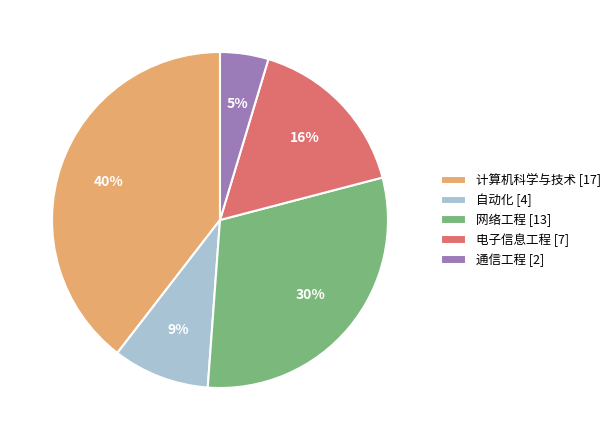

How many slices are in this pie chart?

5